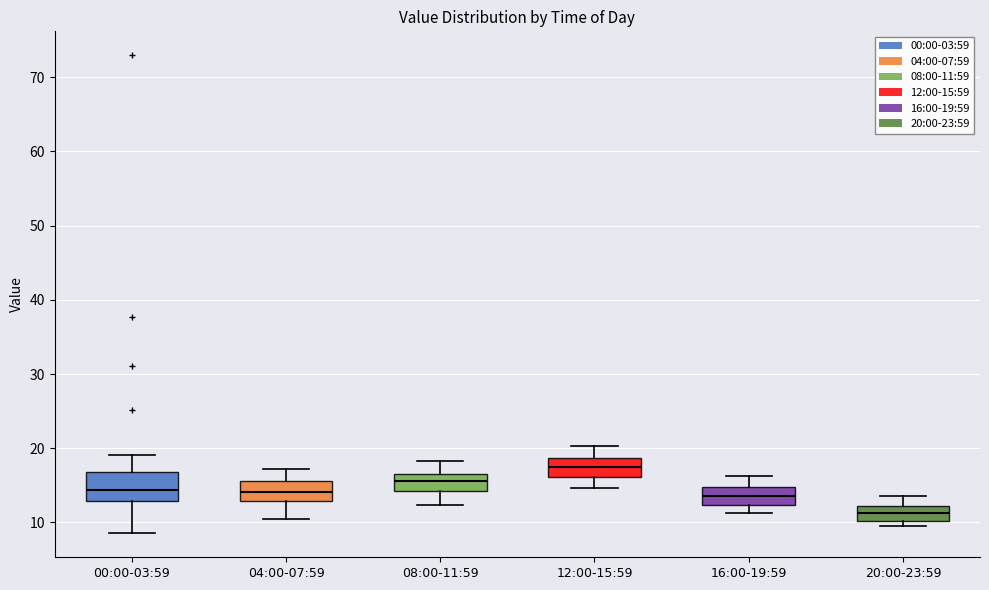

Where does the upper whisker of the box for 20:00-23:59 end on the y-axis? The values are not printed on the chart, so give them approximately, as read against the axis.

14